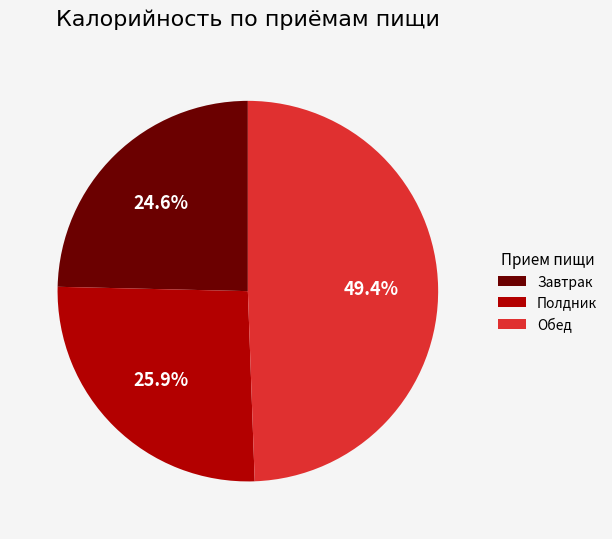

Does Обед represent more than half of the total?

No